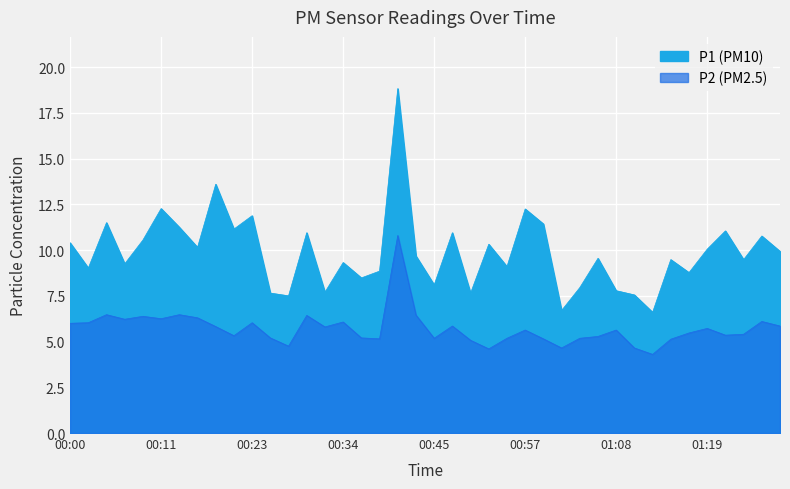

Which has a higher value, 01:17 or 00:04?

00:04